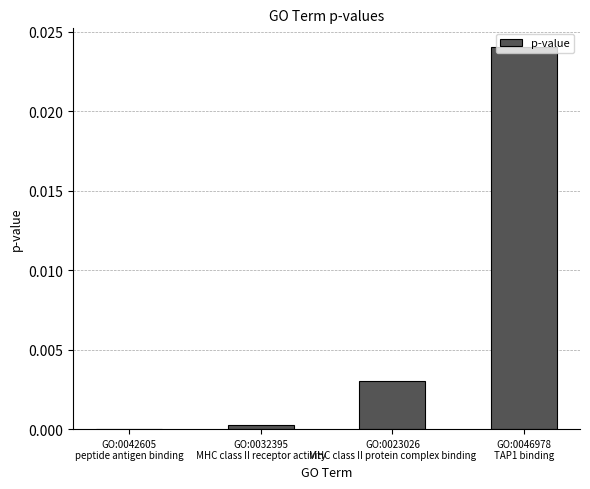

Rank the categories by value from highest to lowest.

GO:0046978
TAP1 binding, GO:0023026
MHC class II protein complex binding, GO:0032395
MHC class II receptor activity, GO:0042605
peptide antigen binding